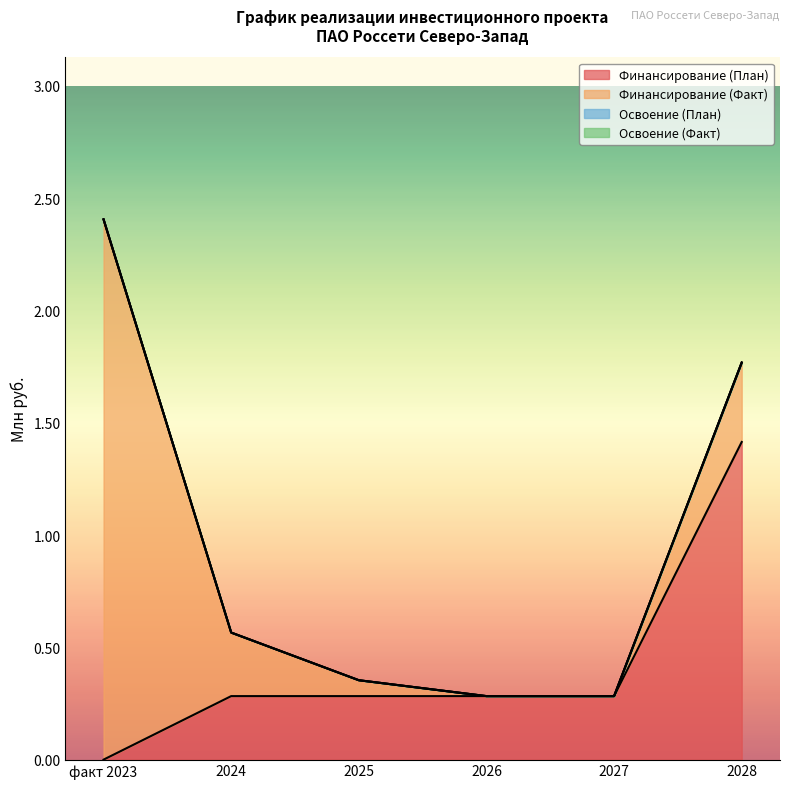

Which label corresponds to the smallest value in the chart?

факт 2023